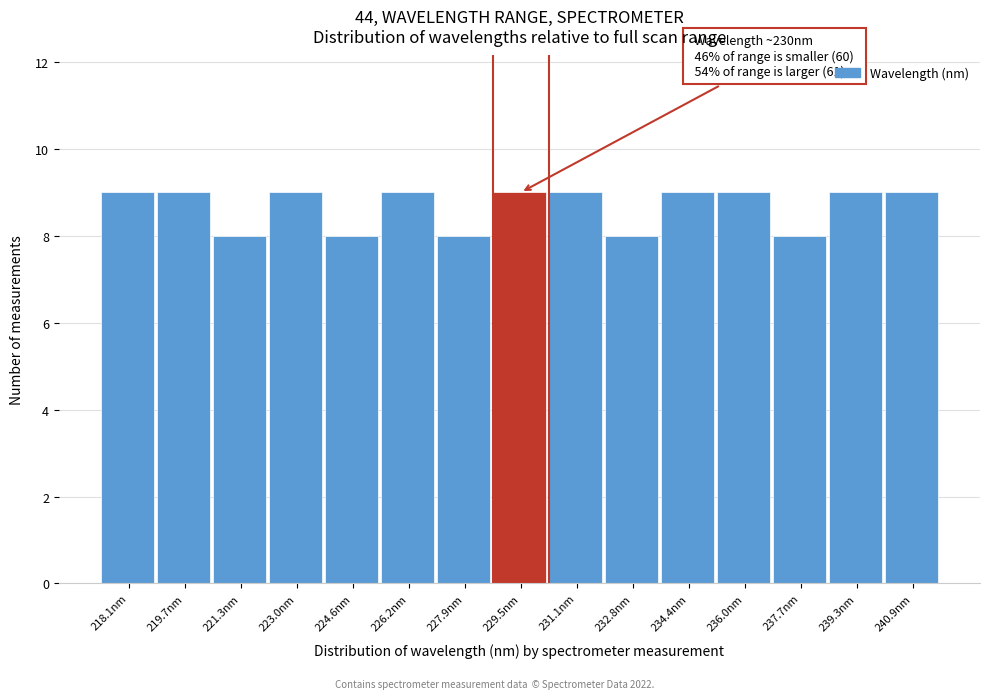

Reading left to right, list all the values displayed in this chart.

9	9	8	9	8	9	8	9	9	8	9	9	8	9	9